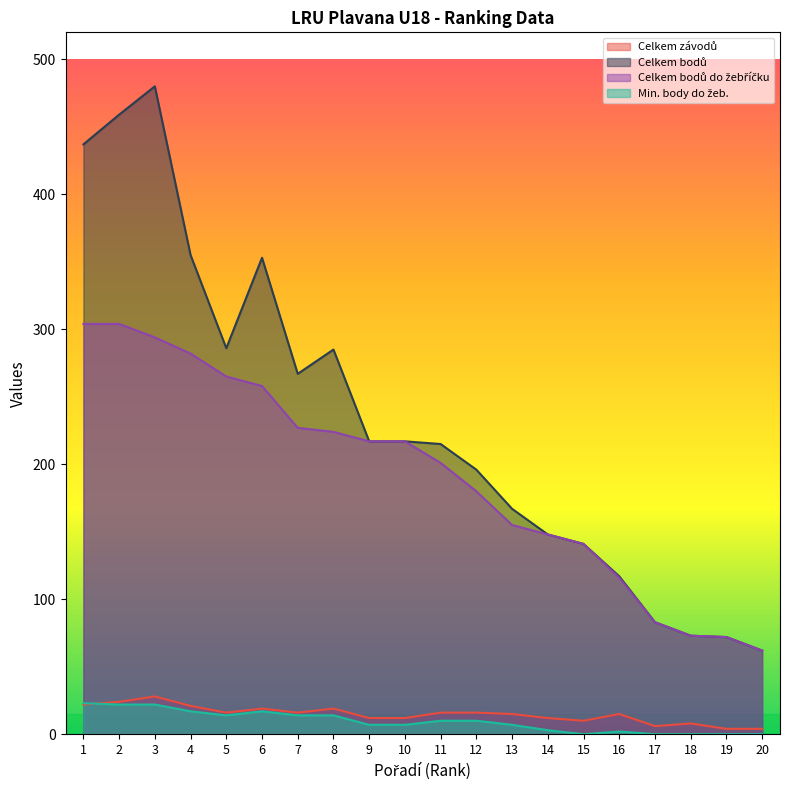

Reading left to right, extract all data points from this chart.

Celkem závodů: 22	24	28	21	16	19	16	19	12	12	16	16	15	12	10	15	6	8	4	4
Celkem bodů: 437	459	480	355	286	353	267	285	217	217	215	196	167	148	141	117	83	73	72	62
Celkem bodů do žebříčku: 304	304	294	282	265	258	227	224	217	217	201	180	155	148	141	116	83	73	72	62
Min. body do žeb.: 23	22	22	17	14	17	14	14	7	7	10	10	7	3	0	2	0	0	0	0